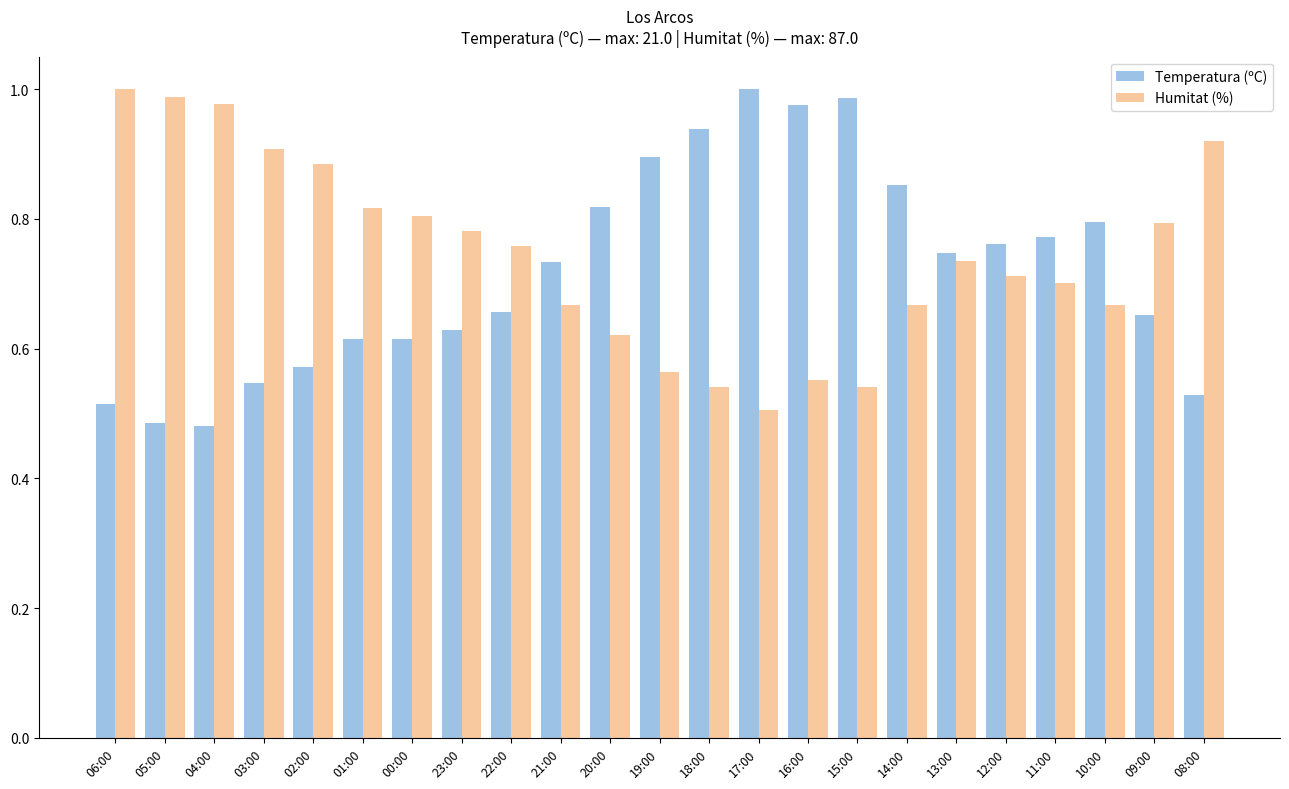

What is the sum of all Temperatura (ºC) values?

16.6